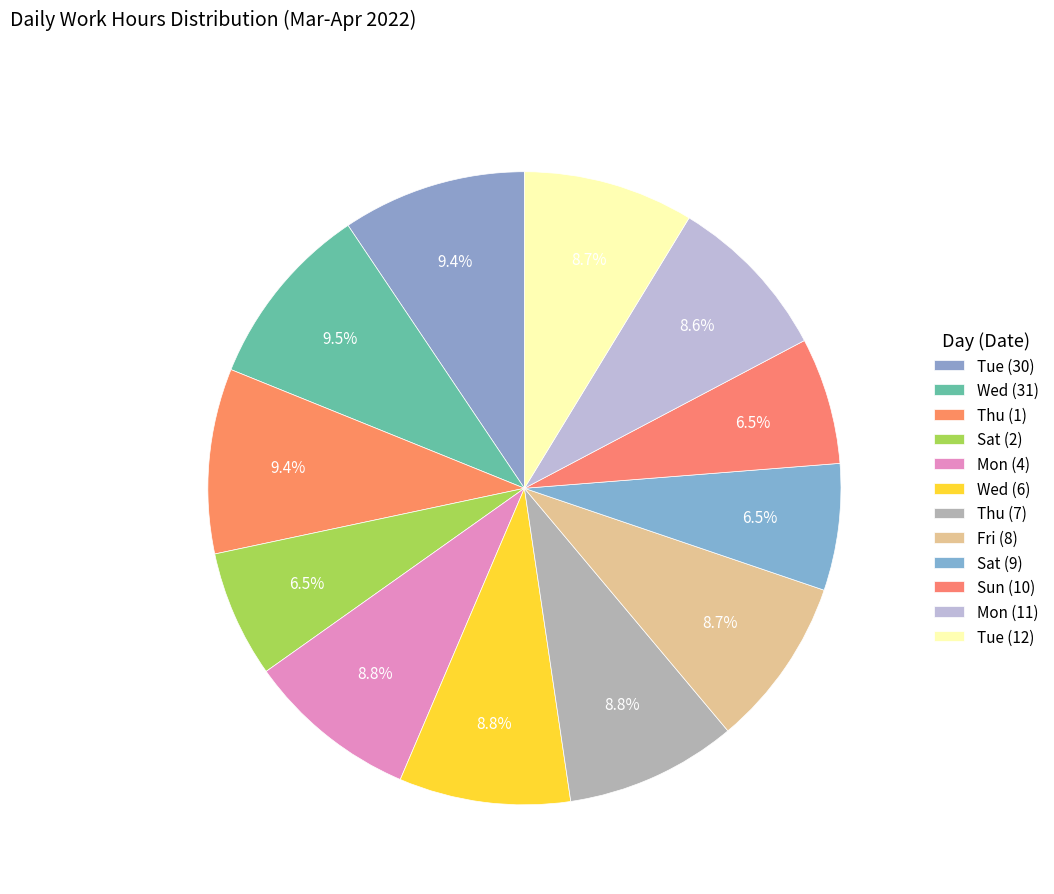

What is the smallest slice in the pie chart?

Sat (9)